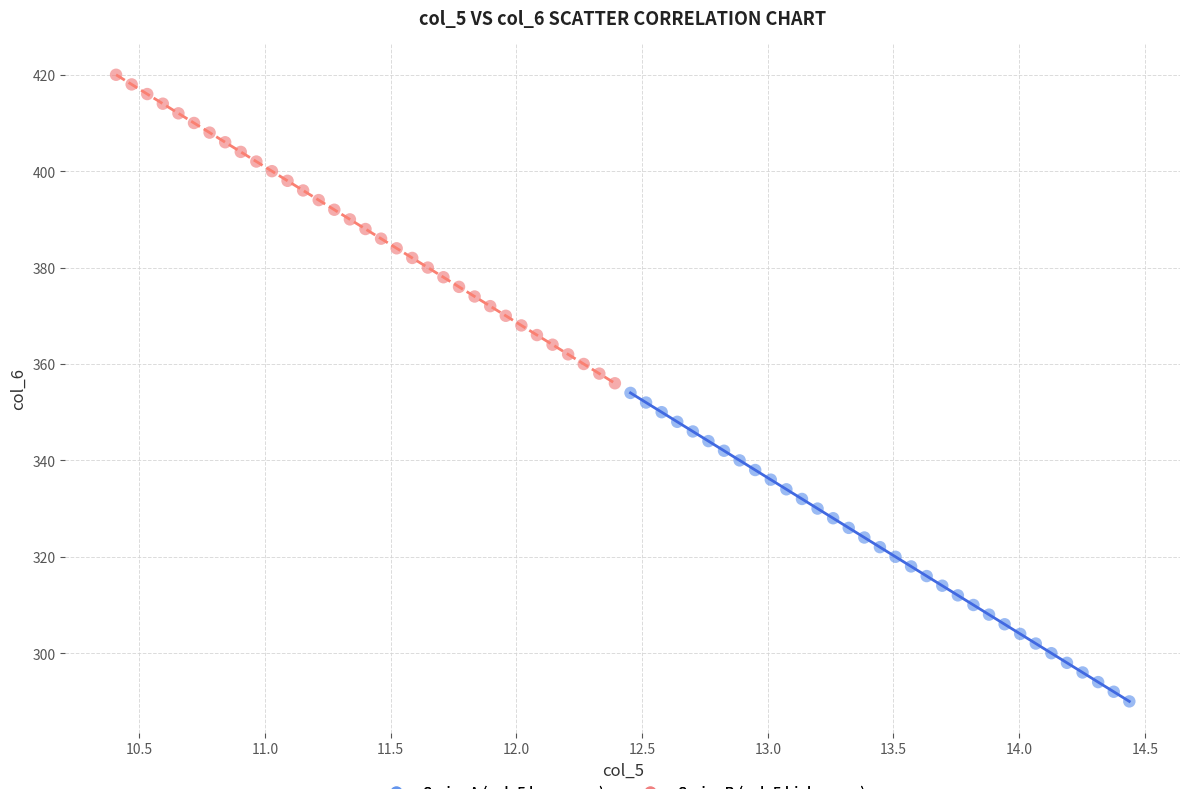

Which series contains the lowest Y value?

Series A (col_5 low range)